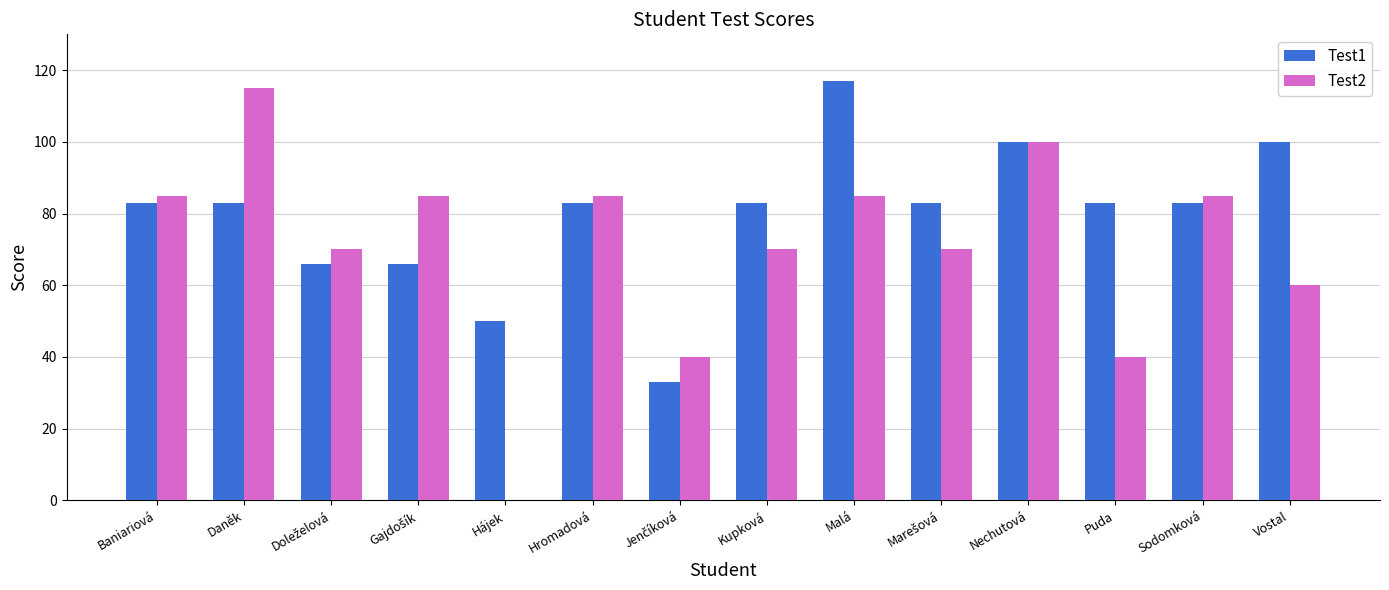

How many categories are shown in the chart?

14